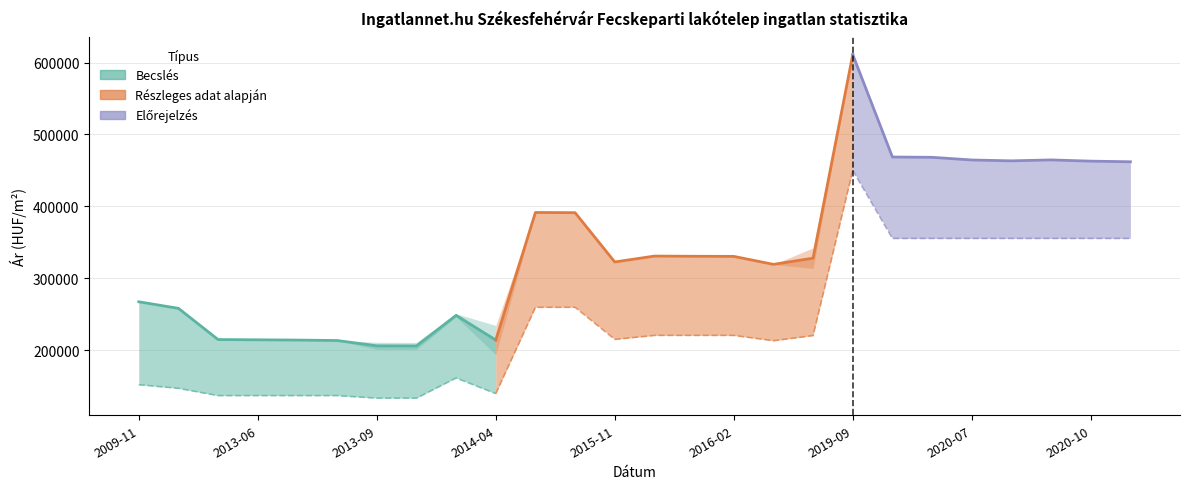

True or false: Szórás alsó határ and Átlagos reál ár intersect in this chart.

False